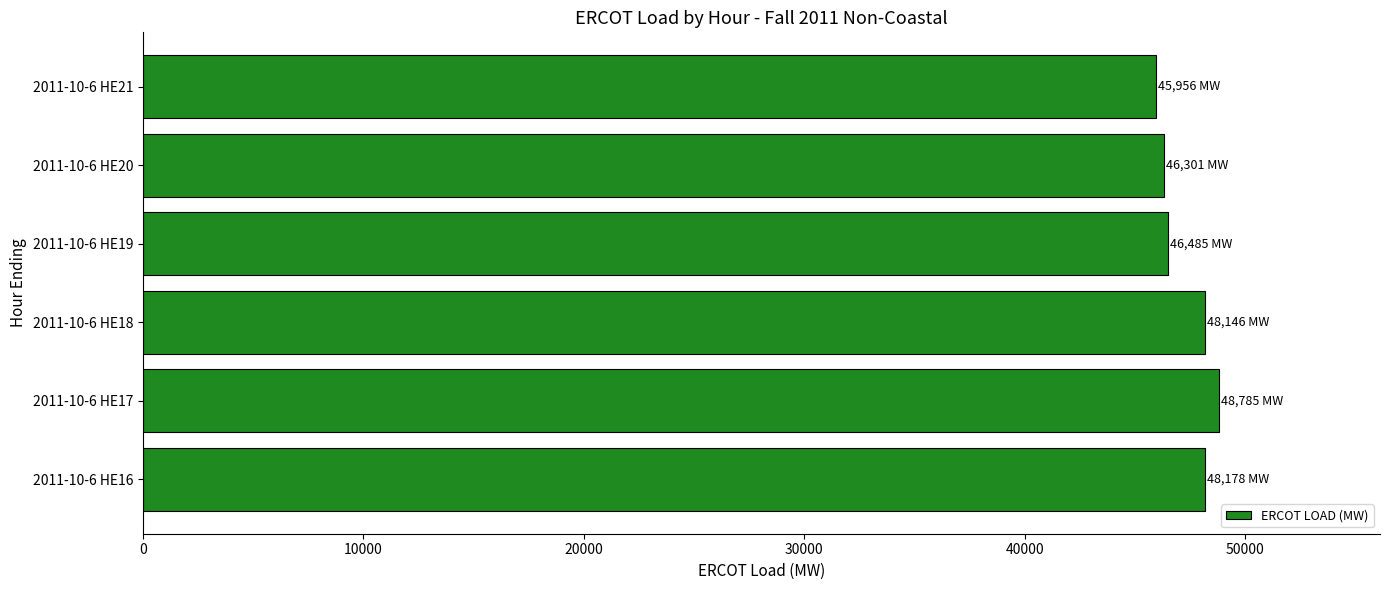

What is the sum of all values?

283851